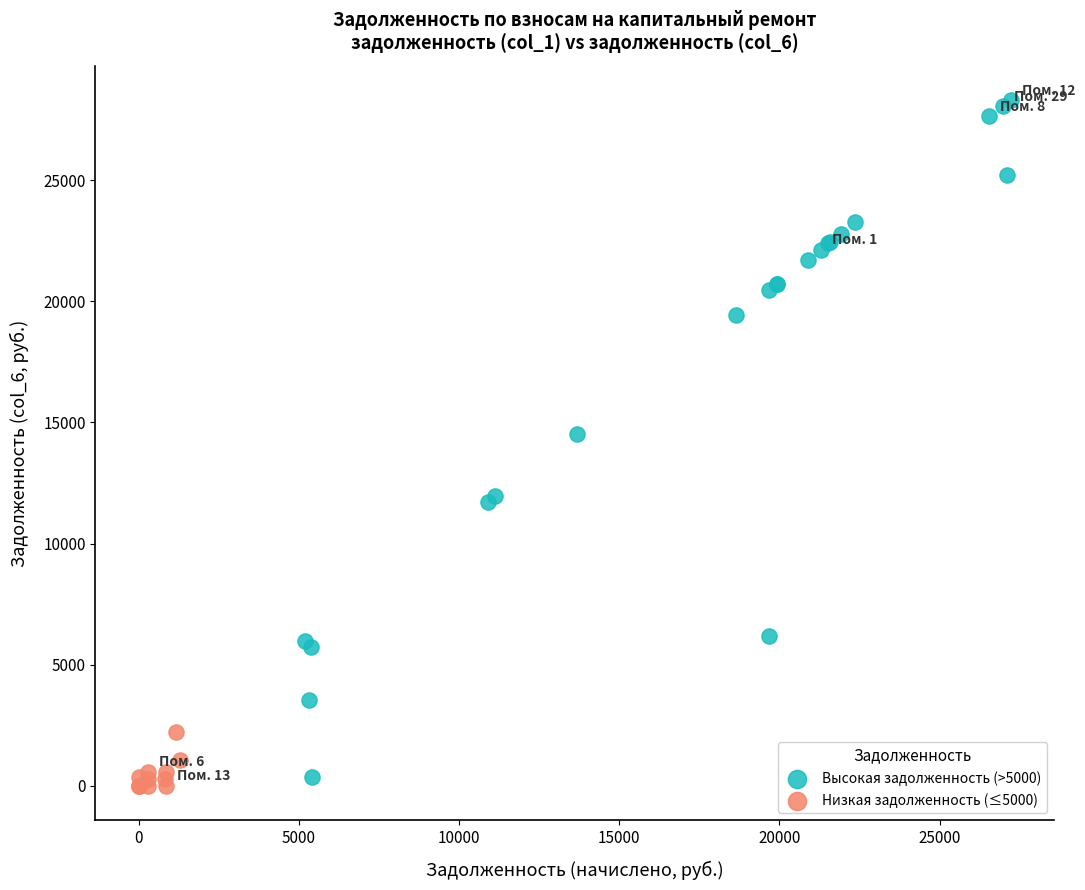

Which series contains the highest Y value?

Высокая задолженность (>5000)